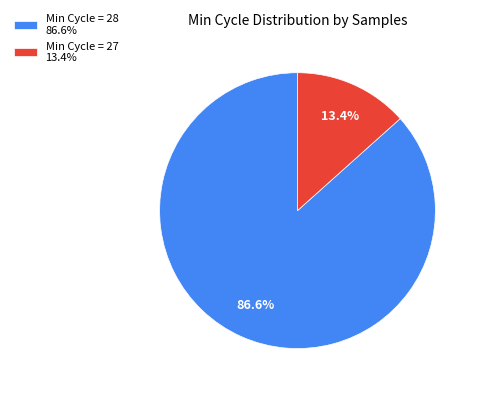

Combined, what portion of the pie is Min Cycle = 27 13.4% and Min Cycle = 28 86.6%?

100.0%